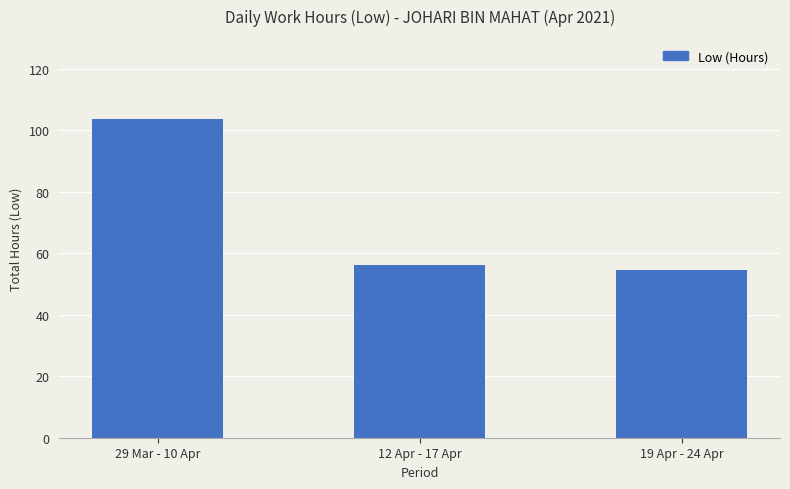

Is it true that the value at 12 Apr - 17 Apr is 29.8?

False